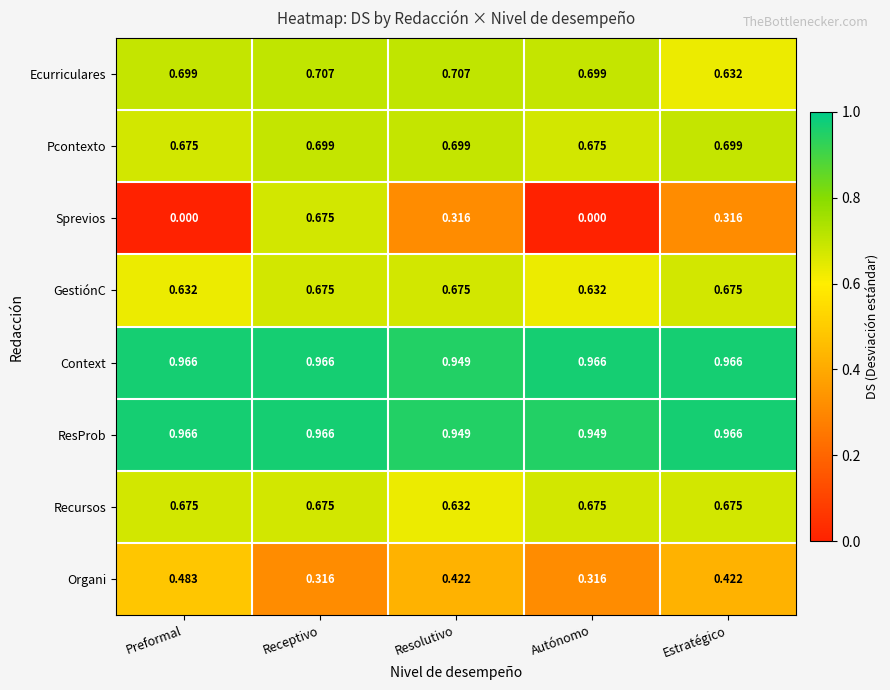

Which series has the largest total across all categories?

Context